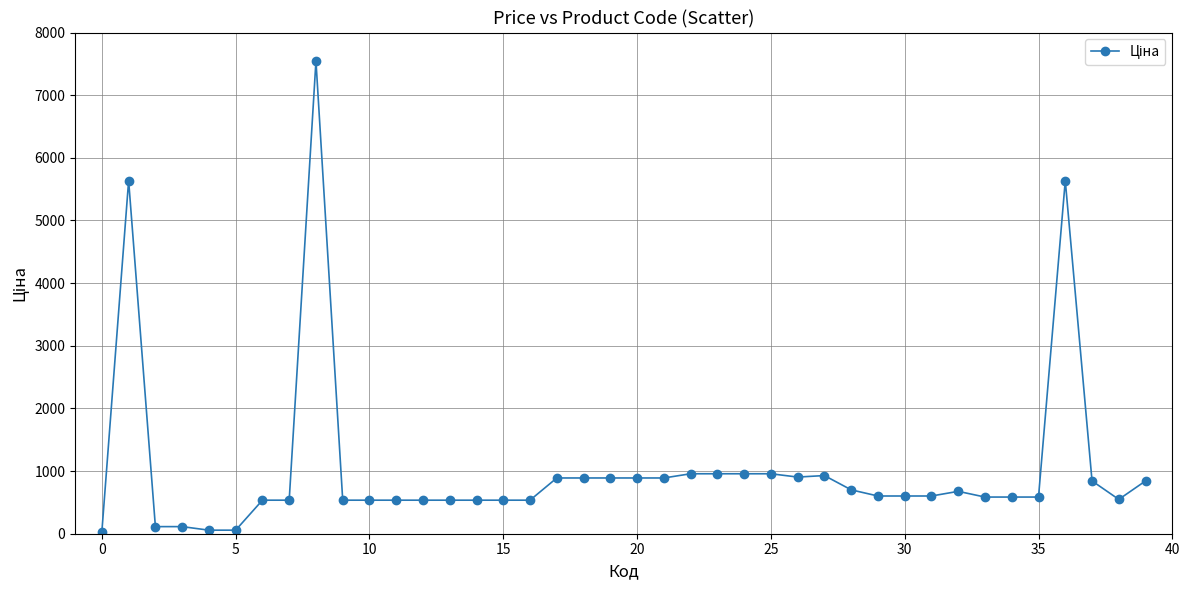

What is the maximum value shown in the chart?

7545.9